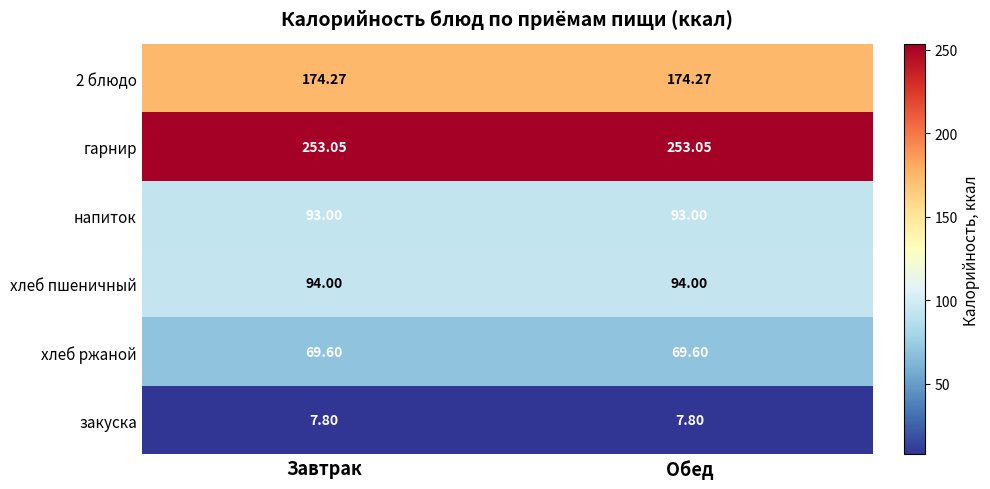

Is the value of гарнир at Обед greater than the value of напиток at Завтрак?

Yes